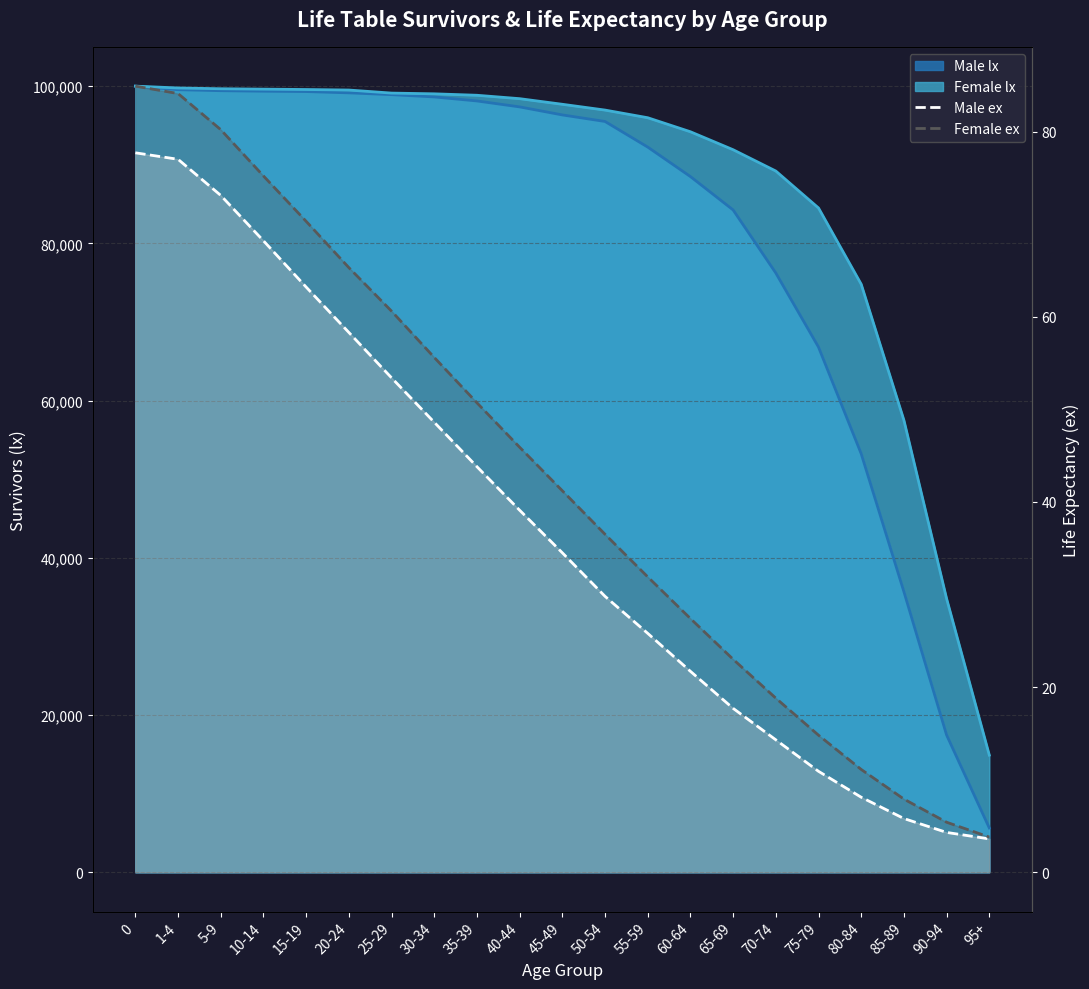

True or false: Male ex and Female ex intersect in this chart.

False